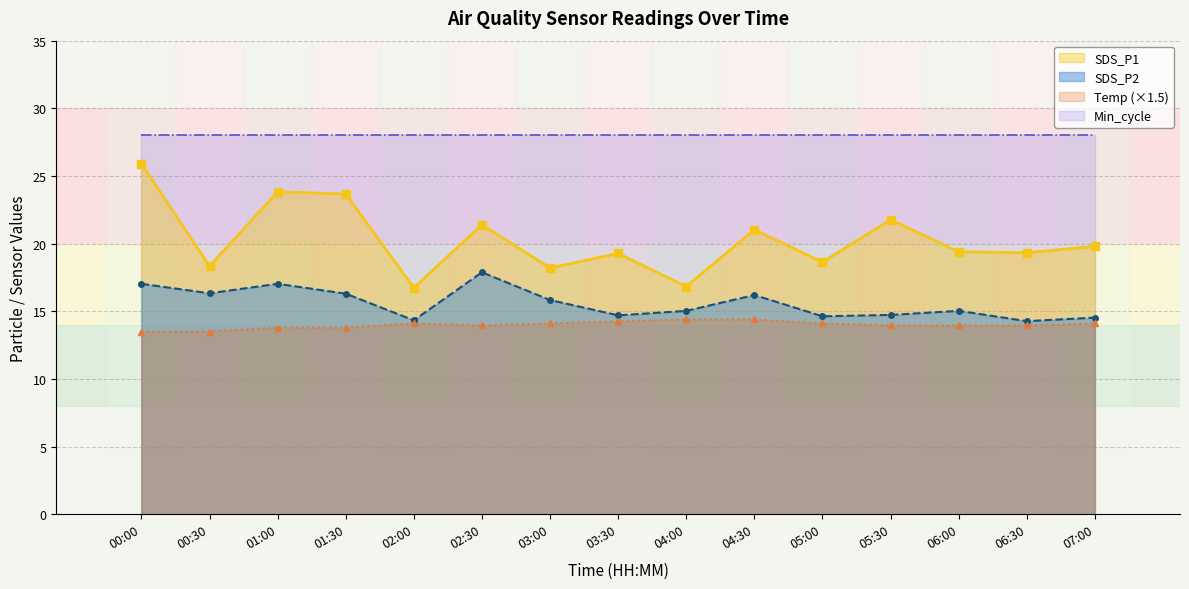

Read the SDS_P2 value at 06:30.

14.3